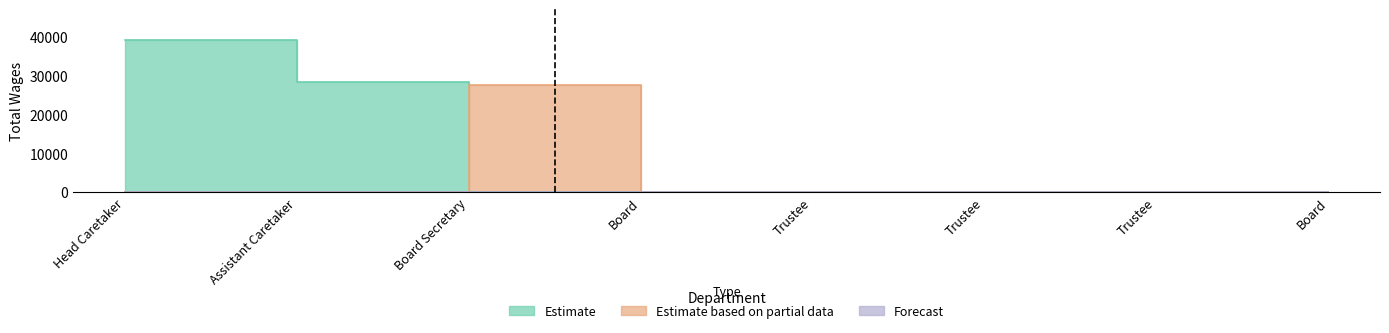

Count the number of categories in the chart.

8